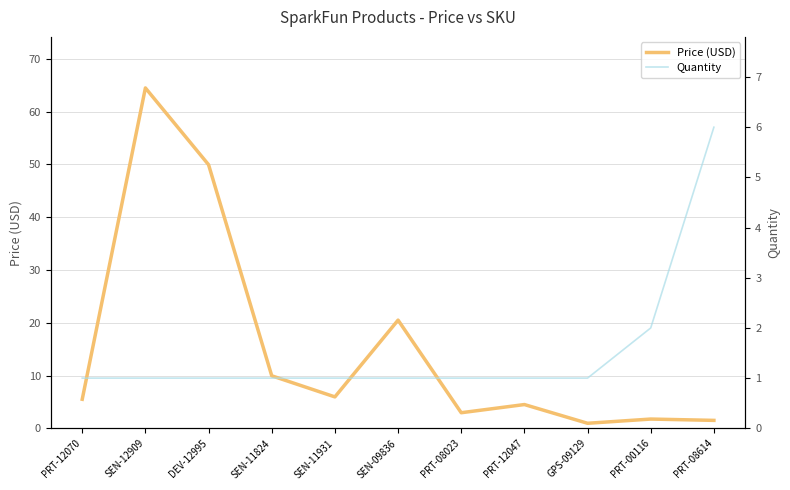

Which series has the largest range (max minus min)?

Price (USD)